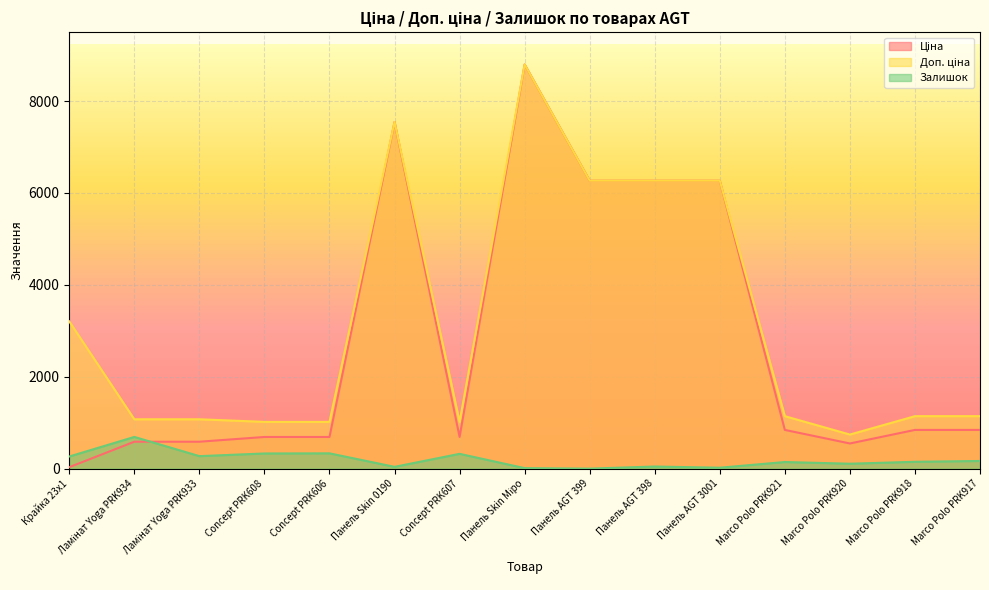

In Ціна, how many points are higher than both neighbors (excluding endpoints)?

2